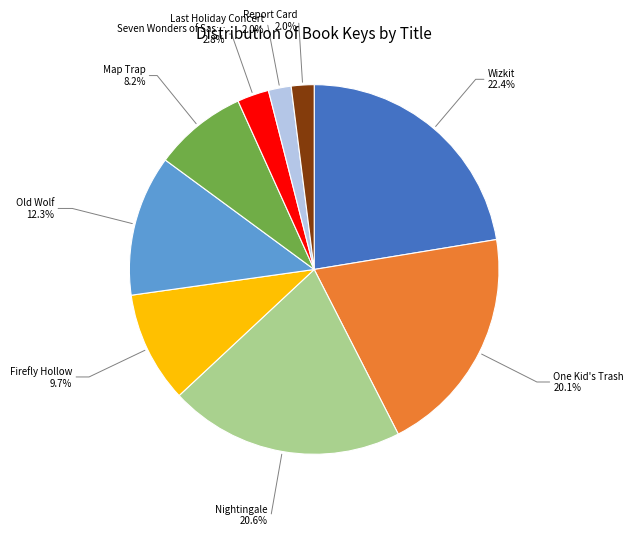

Is there any slice that represents more than half of the pie?

No